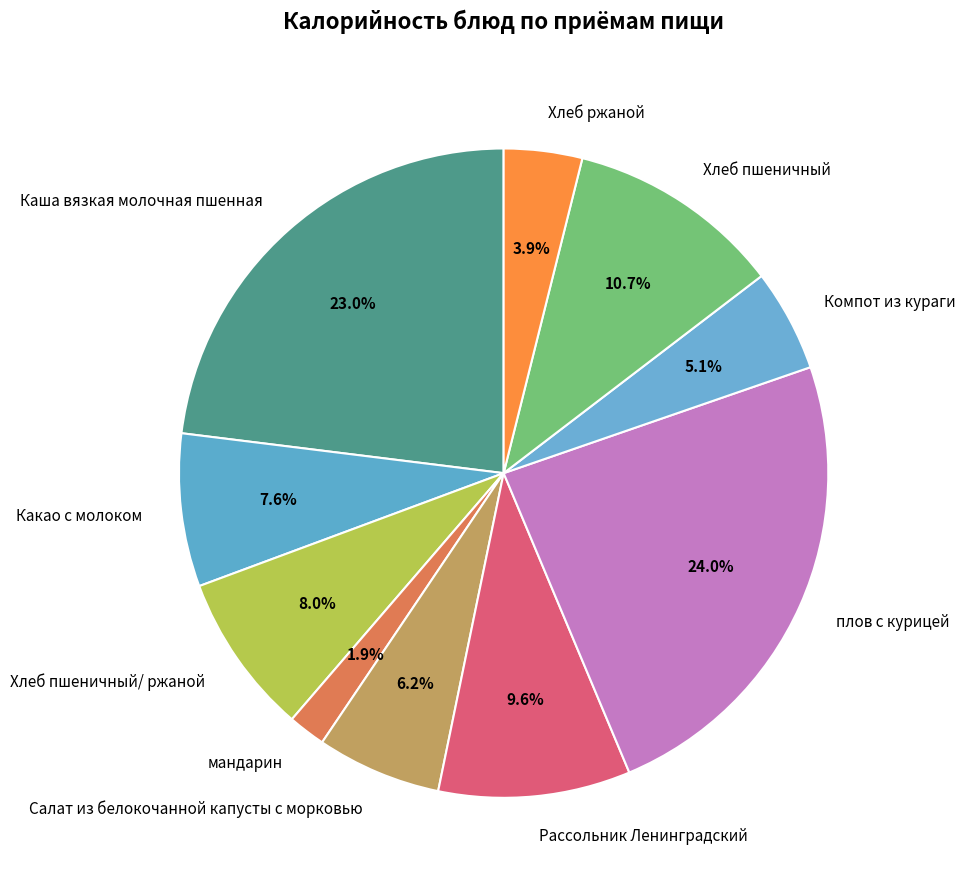

Which category has the biggest portion of the pie?

плов с курицей